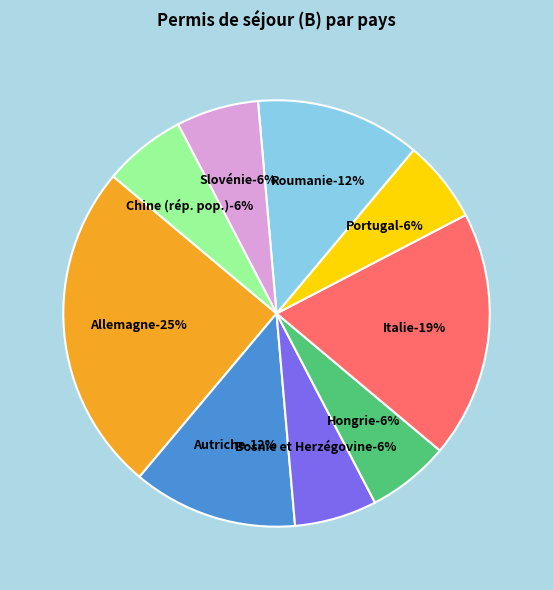

What is the change in value from Allemagne to Italie?

-1